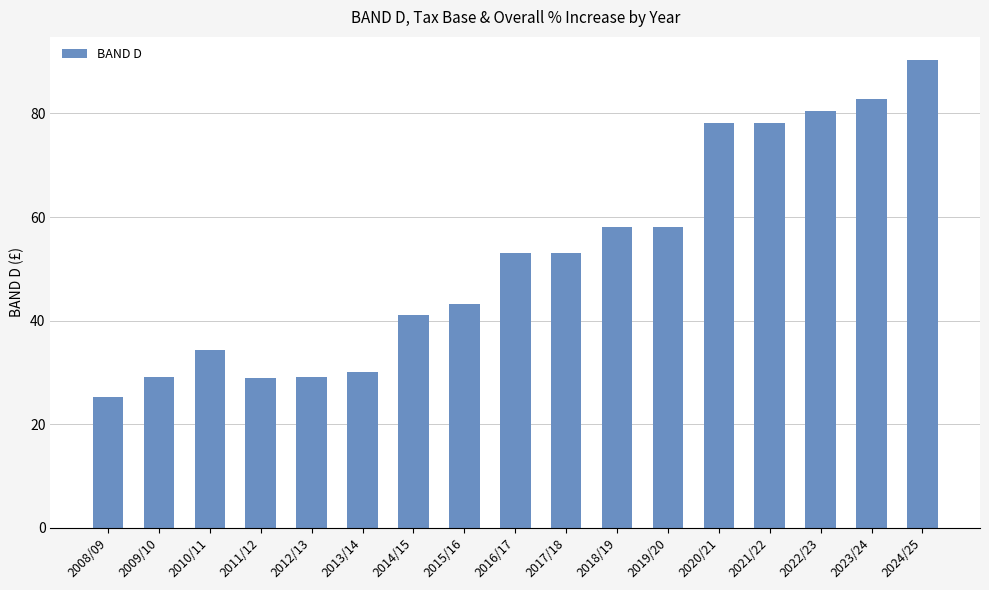

How many bars are there in total?

17